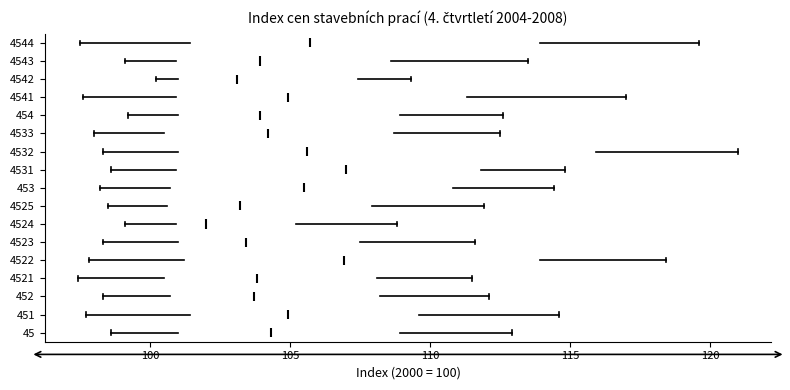

Reading bottom to top, read every box against the x-axis: the position of its median line, the range the box covers, and the ends of its whiskers. The values are not printed on the chart, so give them approximately, as read against the axis.

45: median 104.5, box 101.0 to 109.0, whiskers 98.5 to 113.0
451: median 105.0, box 101.5 to 109.5, whiskers 97.5 to 114.5
452: median 103.5, box 100.5 to 108.0, whiskers 98.5 to 112.0
4521: median 104.0, box 100.5 to 108.0, whiskers 97.5 to 111.5
4522: median 107.0, box 101.0 to 114.0, whiskers 98.0 to 118.5
4523: median 103.5, box 101.0 to 107.5, whiskers 98.5 to 111.5
4524: median 102.0, box 101.0 to 105.0, whiskers 99.0 to 109.0
4525: median 103.0, box 100.5 to 108.0, whiskers 98.5 to 112.0
453: median 105.5, box 100.5 to 111.0, whiskers 98.0 to 114.5
4531: median 107.0, box 101.0 to 112.0, whiskers 98.5 to 115.0
4532: median 105.5, box 101.0 to 116.0, whiskers 98.5 to 121.0
4533: median 104.0, box 100.5 to 108.5, whiskers 98.0 to 112.5
454: median 104.0, box 101.0 to 109.0, whiskers 99.0 to 112.5
4541: median 105.0, box 101.0 to 111.5, whiskers 97.5 to 117.0
4542: median 103.0, box 101.0 to 107.5, whiskers 100.0 to 109.5
4543: median 104.0, box 101.0 to 108.5, whiskers 99.0 to 113.5
4544: median 105.5, box 101.5 to 114.0, whiskers 97.5 to 119.5